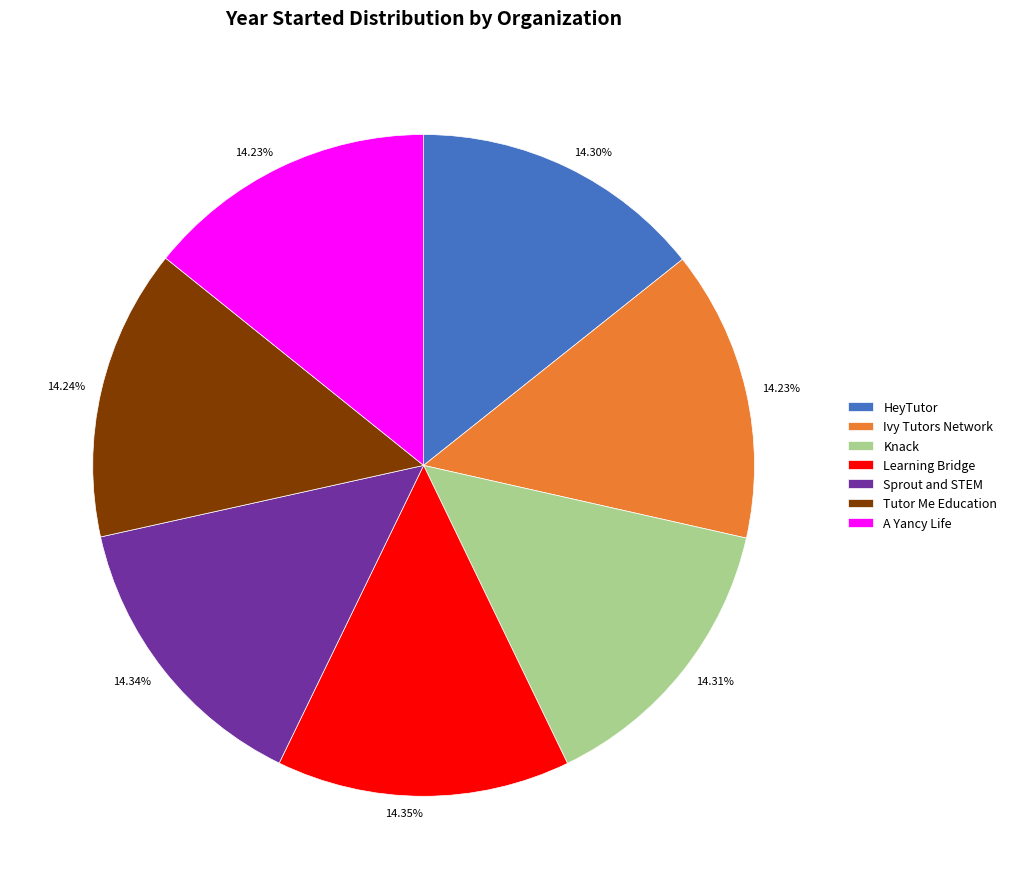

Approximately how many times larger is the value at Ivy Tutors Network compared to Tutor Me Education?

1.0